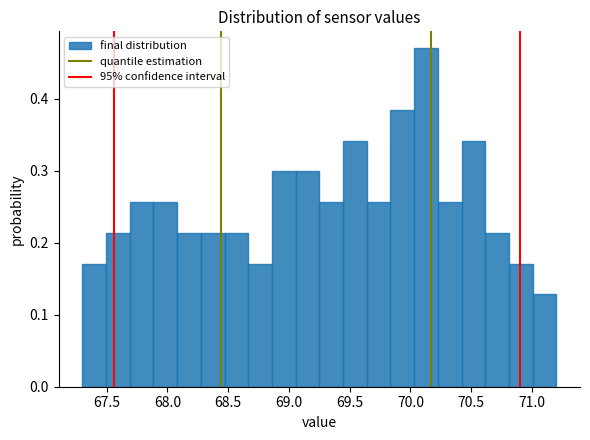

Around what value on the x-axis is the tallest bar? Give the approximate position of its centre, as read against the axis.

70.15